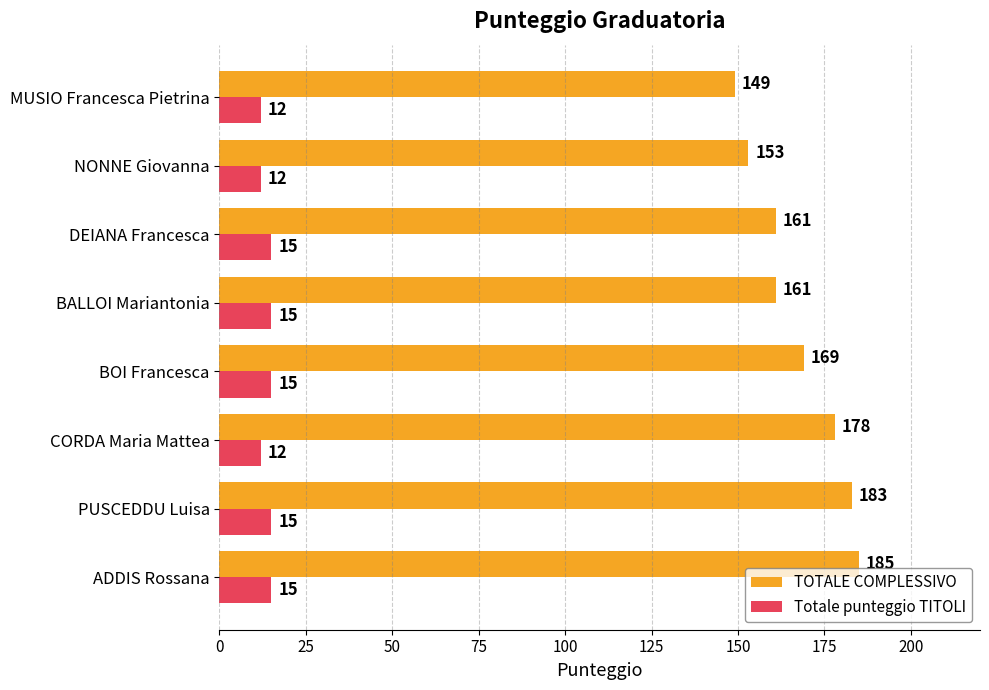

What are all the series names shown in the legend?

TOTALE COMPLESSIVO, Totale punteggio TITOLI